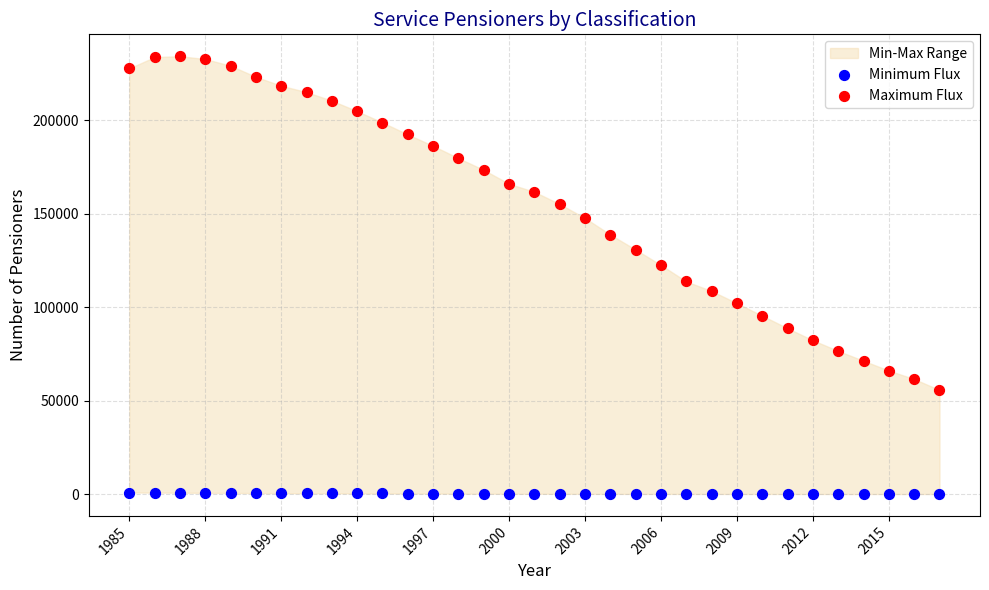

Which series reaches the maximum Y coordinate?

Maximum Flux